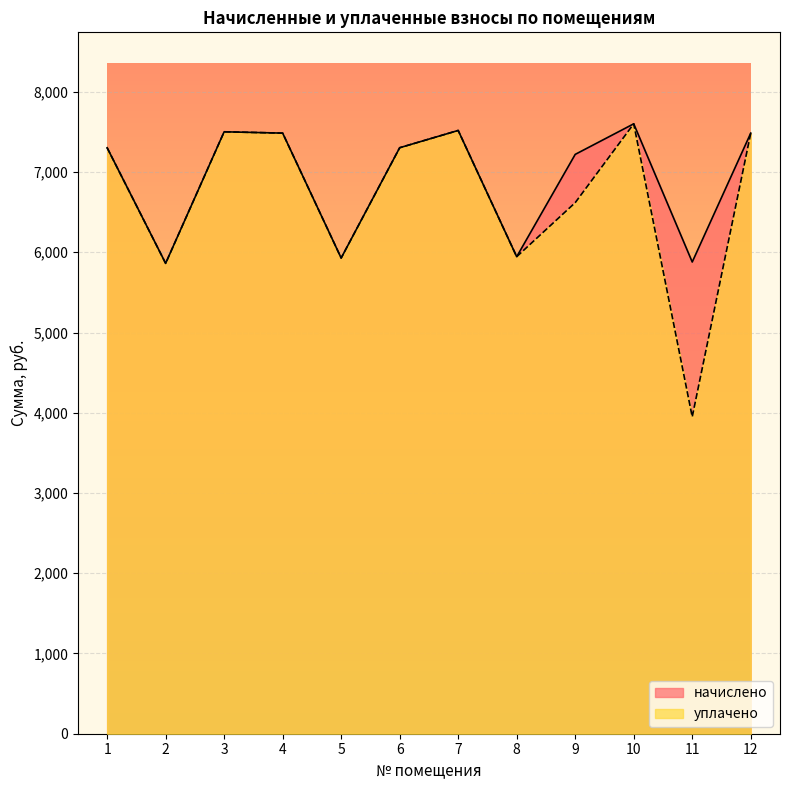

True or false: начислено and уплачено cross at least once.

False